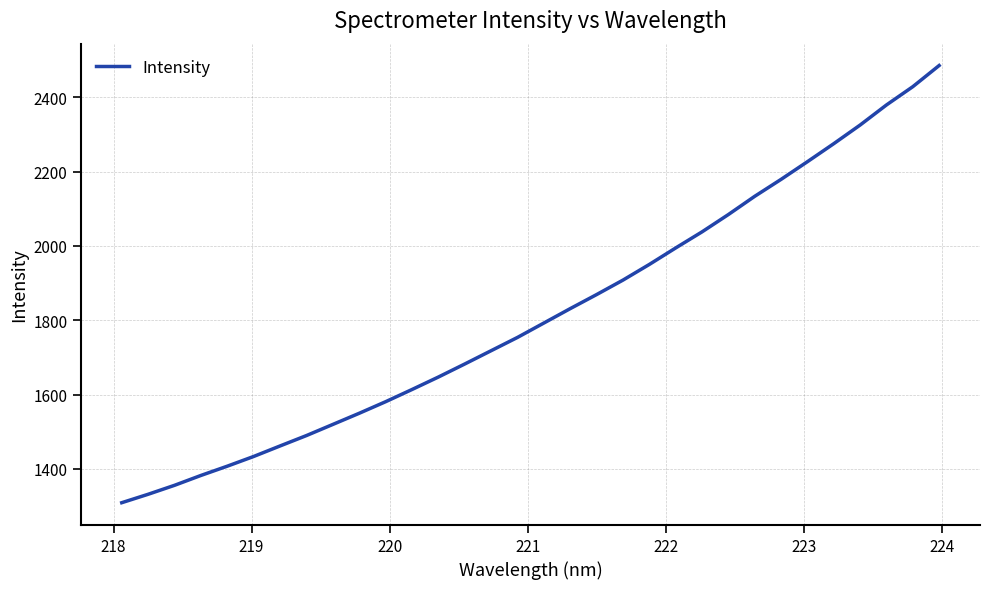

Count the number of categories in the chart.

32